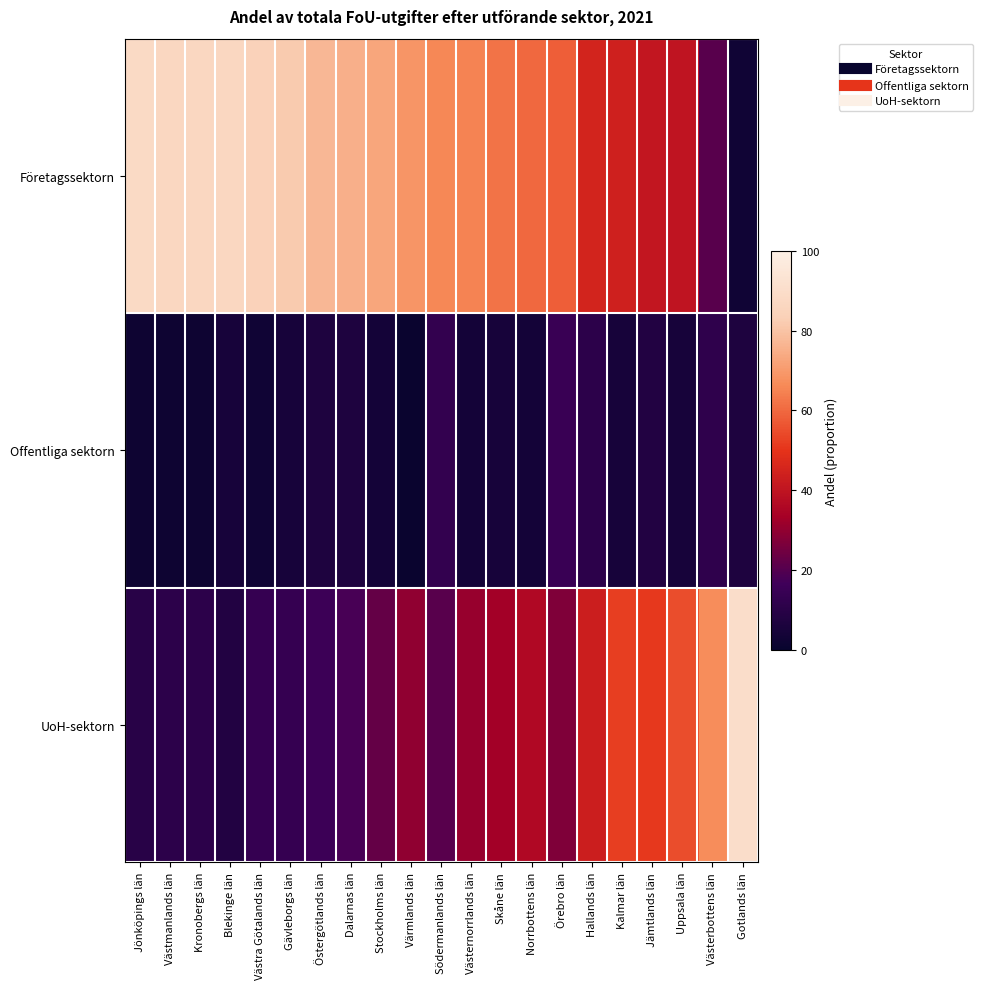

At how many categories does at least one series exceed 0?

21